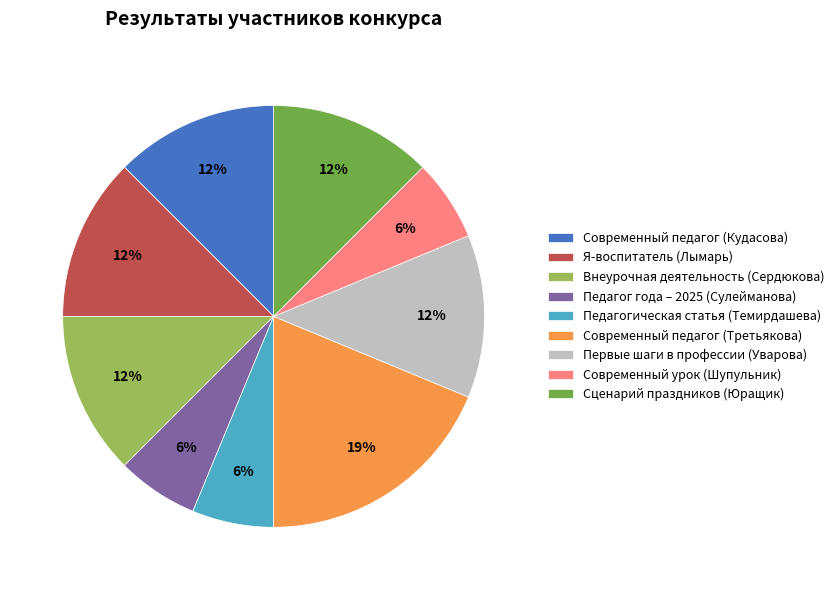

Do Современный педагог (Третьякова) and Сценарий праздников (Юращик) together represent more than half of the pie?

No